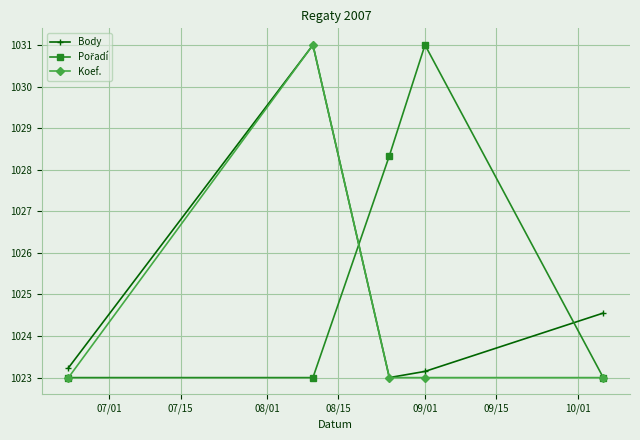

What is the minimum value shown in the chart?

1023.0